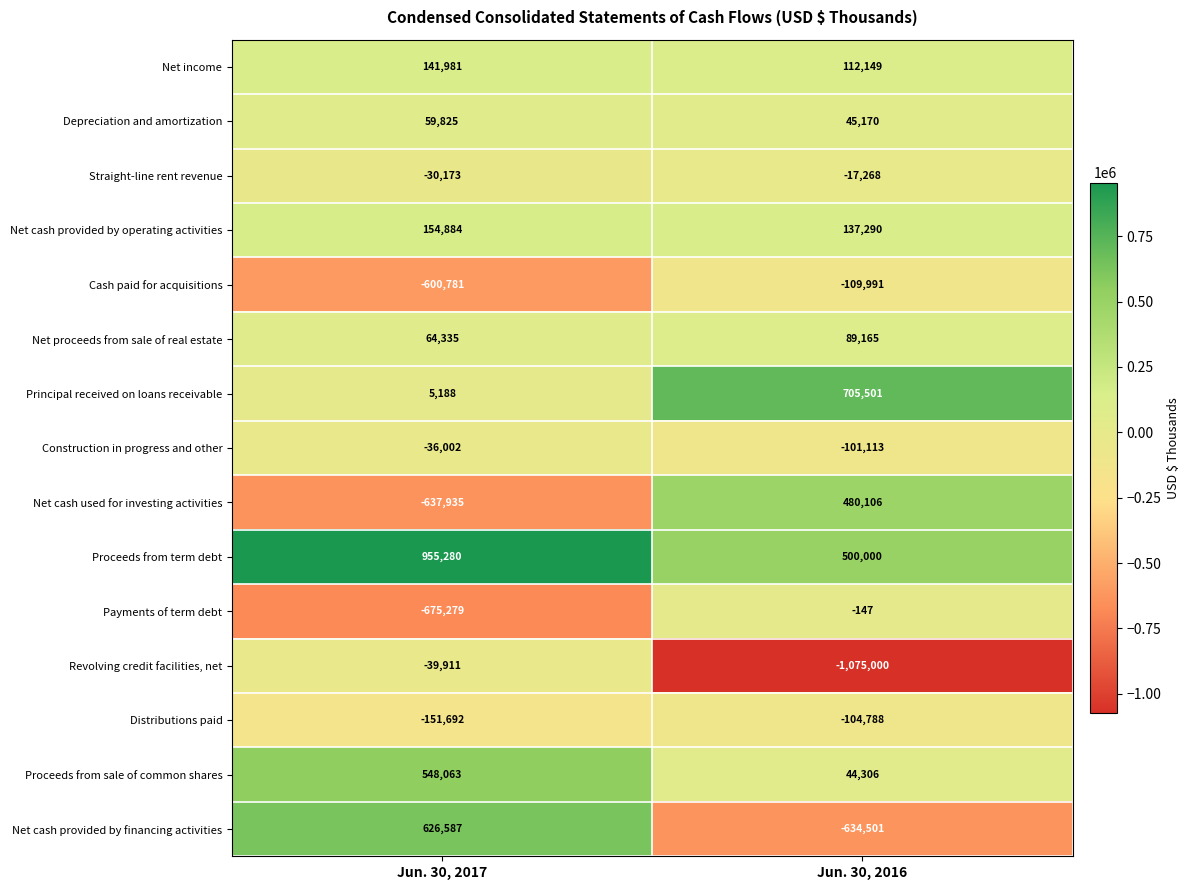

Between Jun. 30, 2017 and Jun. 30, 2016, which series saw the biggest shift?

Net cash provided by financing activities